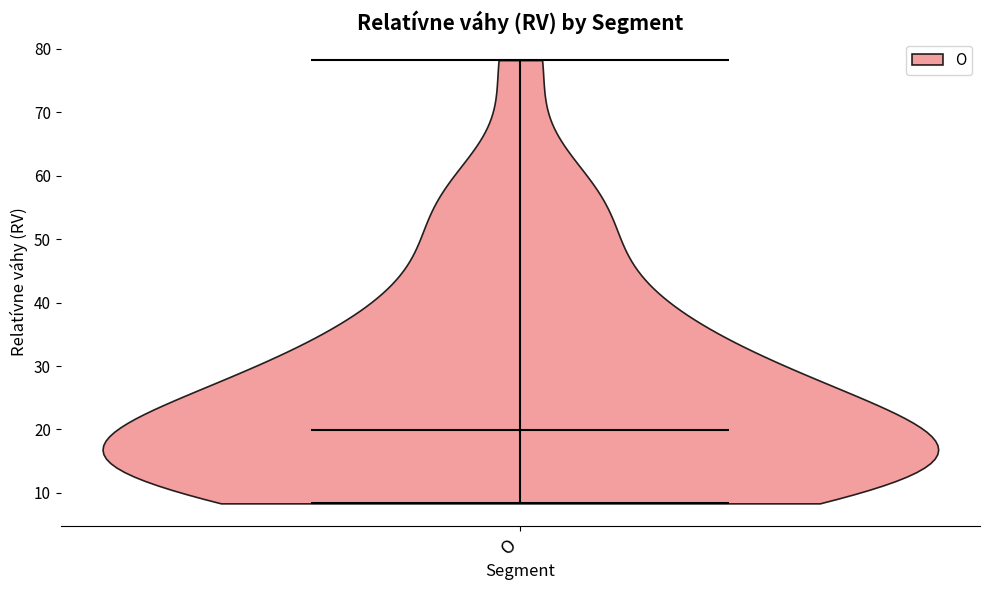

Read this violin plot against the y-axis: where its median line is, and the lowest and highest points the violin reaches. The values are not printed on the chart, so give them approximately, as read against the axis.

median line 20, lowest point 8, highest point 78